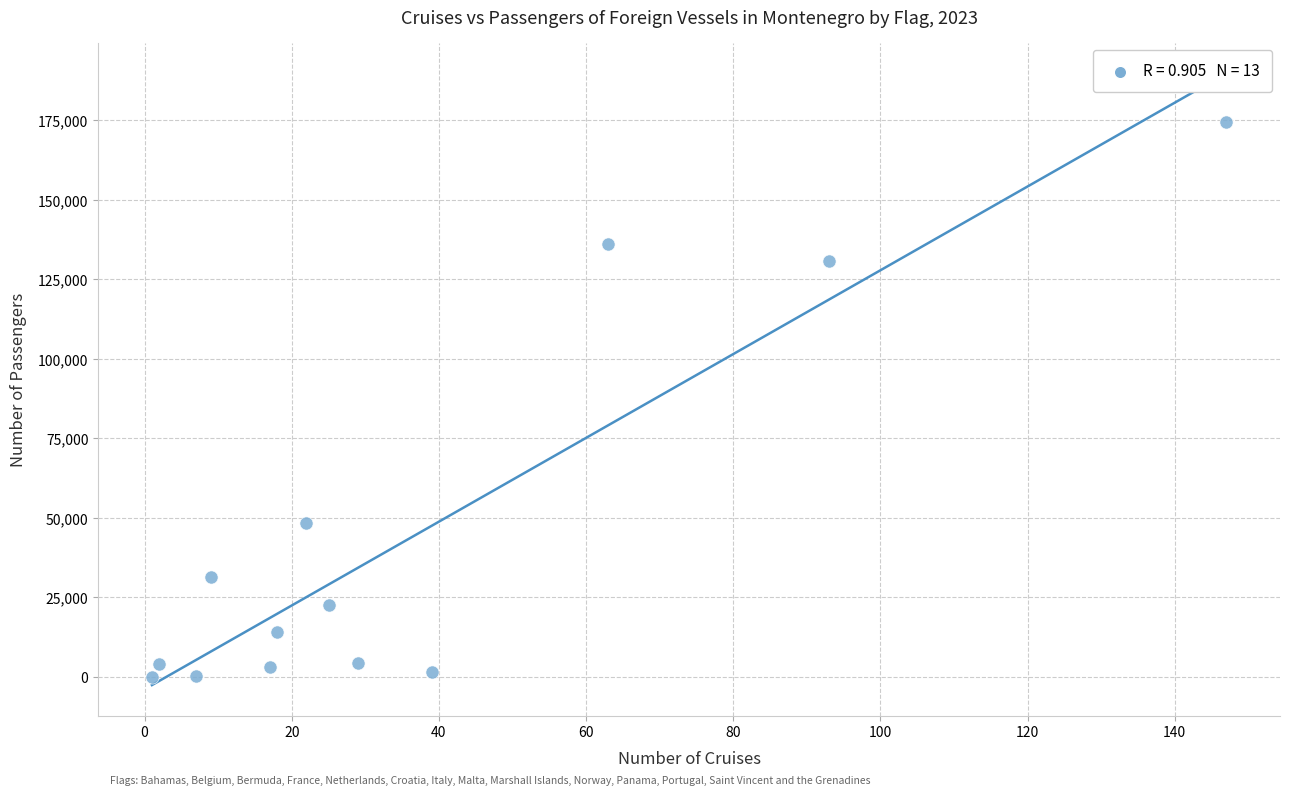

What is the range of X values (max minus min)?

146